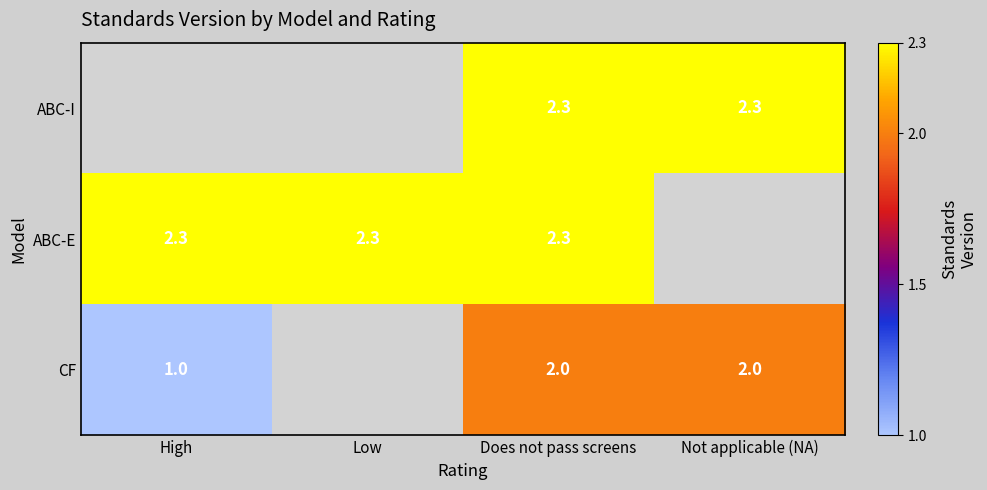

At which category is the sum across all series the highest?

Does not pass screens